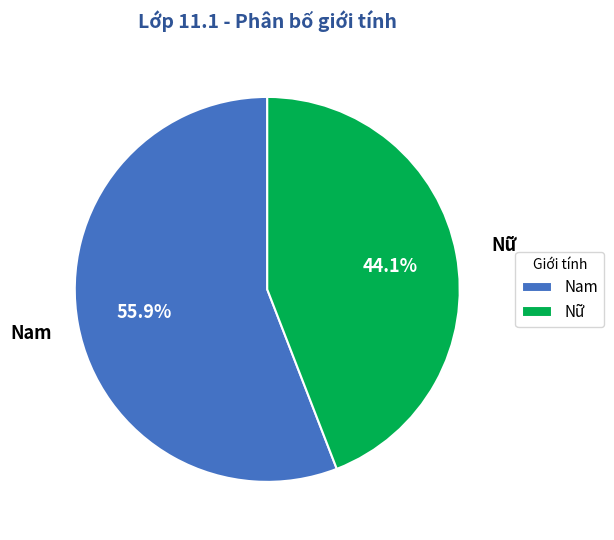

Rank the categories by value from lowest to highest.

Nữ, Nam